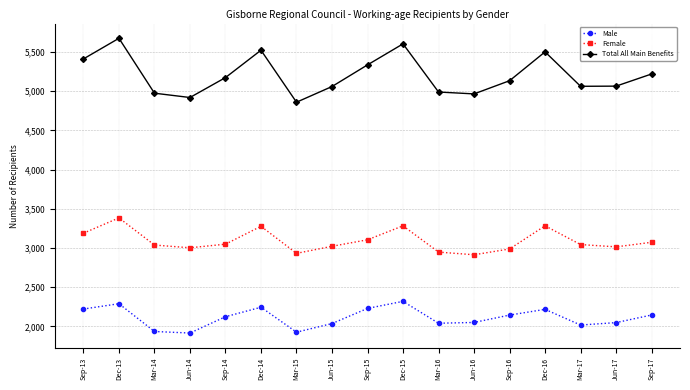

True or false: Male and Female intersect in this chart.

False